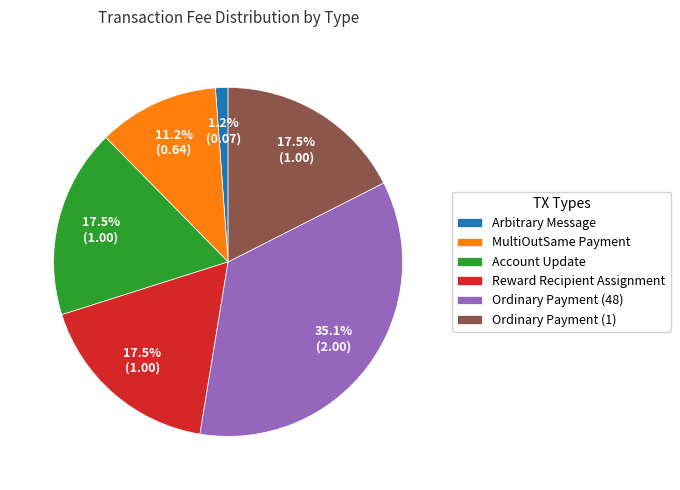

To the nearest percent, what is the difference between the largest and smallest slice percentages?

34%